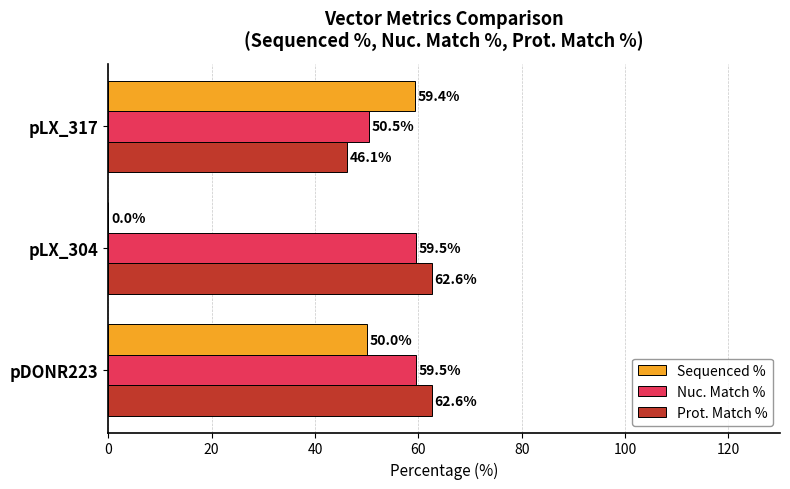

At which category is the sum across all series the highest?

pDONR223